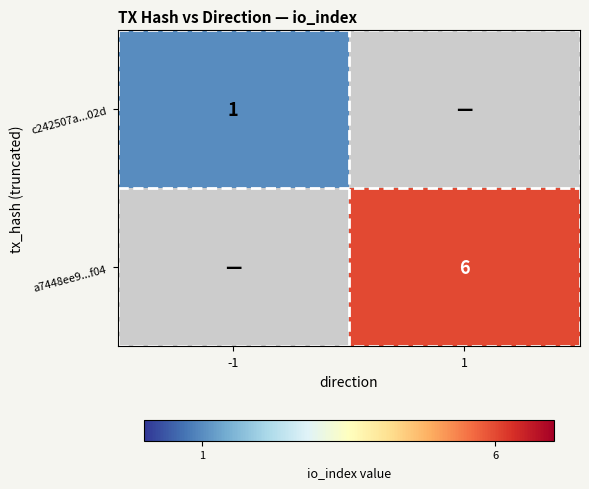

At which category does the chart reach its peak across all series?

1